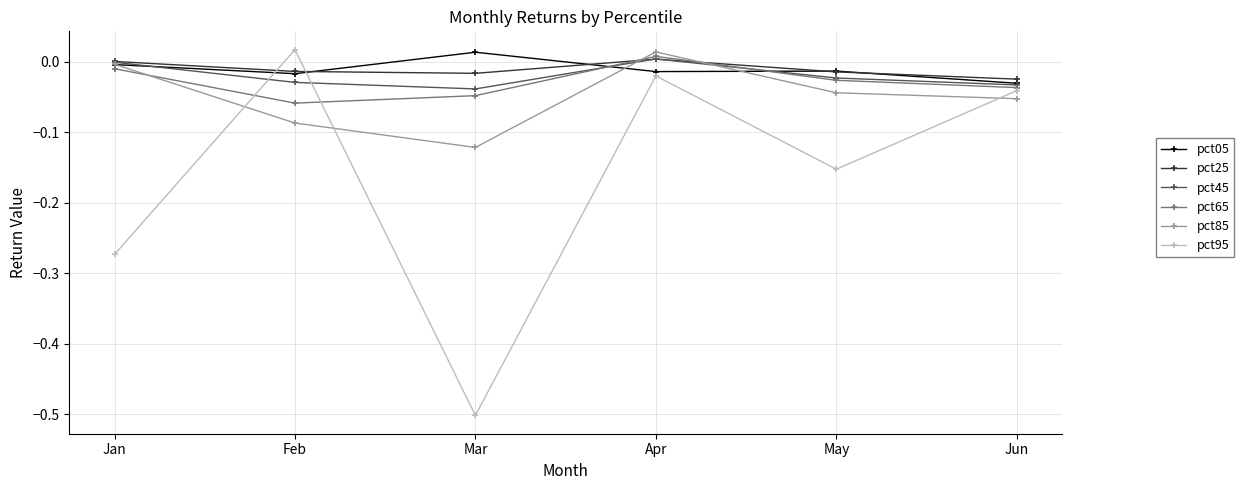

At which category does pct65 reach its first local valley?

Feb